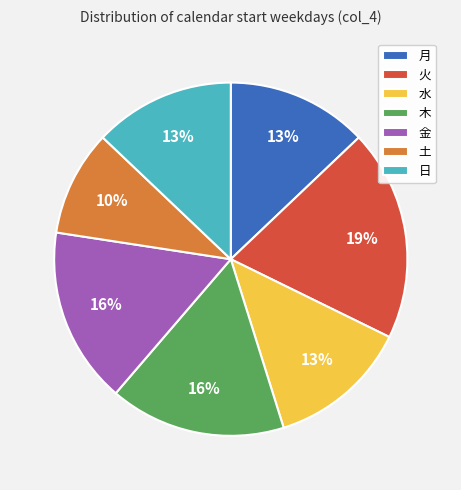

What is the ratio of the value at 土 to the value at 金?

0.6